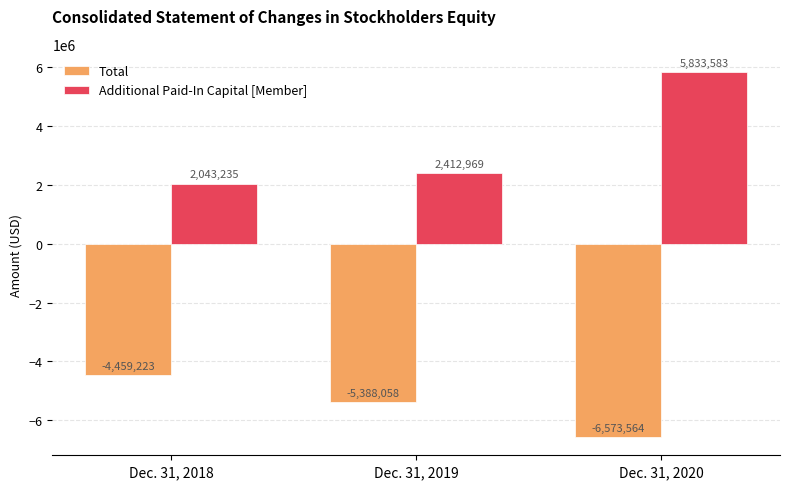

At which label is Total closest to -5516393?

Dec. 31, 2019